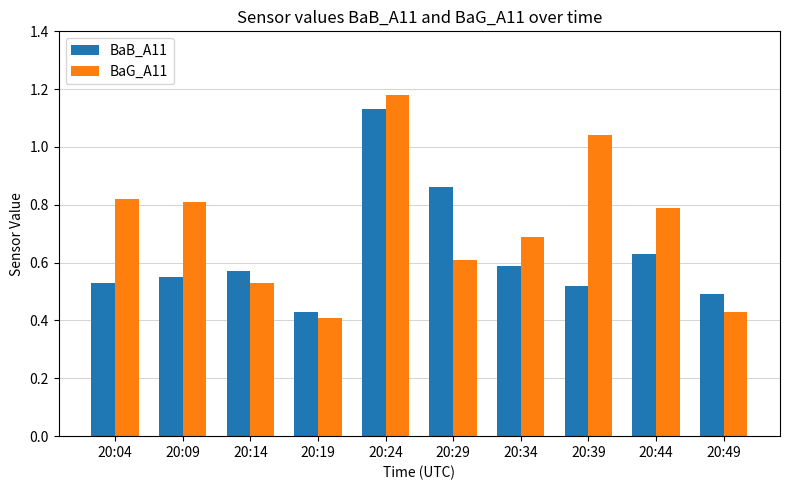

Between 20:14 and 20:49, which series saw the biggest shift?

BaG_A11